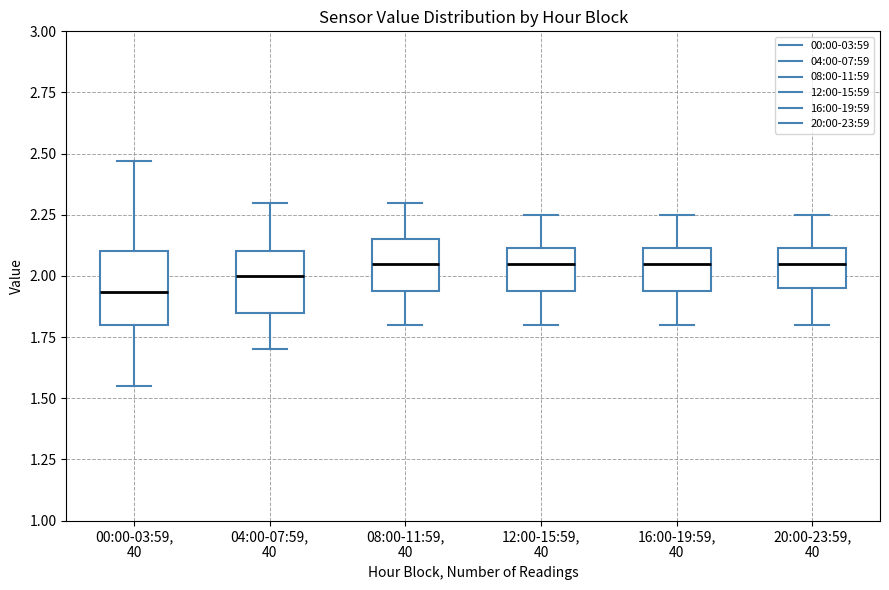

Reading left to right, transcribe this box plot: for each box, give where its median line is, the range the box spans, and where its two whiskers end, as read against the y-axis. The values are not printed on the chart, so give them approximately, as read against the axis.

00:00-03:59, 40: median 1.95, box 1.80 to 2.10, whiskers 1.55 to 2.45
04:00-07:59, 40: median 2.00, box 1.85 to 2.10, whiskers 1.70 to 2.30
08:00-11:59, 40: median 2.05, box 1.95 to 2.15, whiskers 1.80 to 2.30
12:00-15:59, 40: median 2.05, box 1.95 to 2.10, whiskers 1.80 to 2.25
16:00-19:59, 40: median 2.05, box 1.95 to 2.10, whiskers 1.80 to 2.25
20:00-23:59, 40: median 2.05, box 1.95 to 2.10, whiskers 1.80 to 2.25